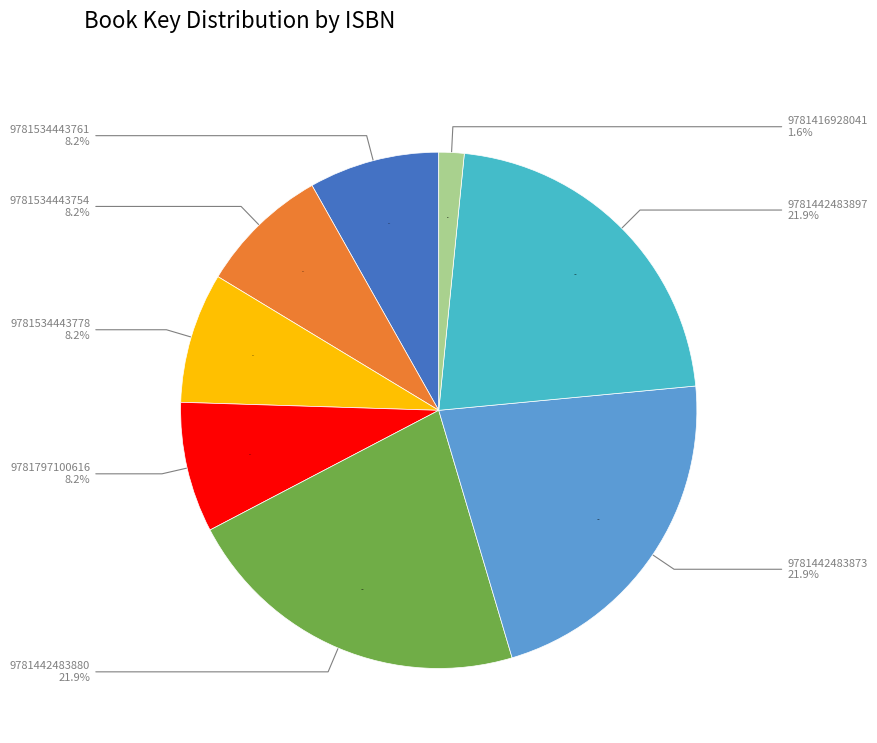

Approximately how many times larger is the value at 9781534443761 compared to 9781442483897?

0.4